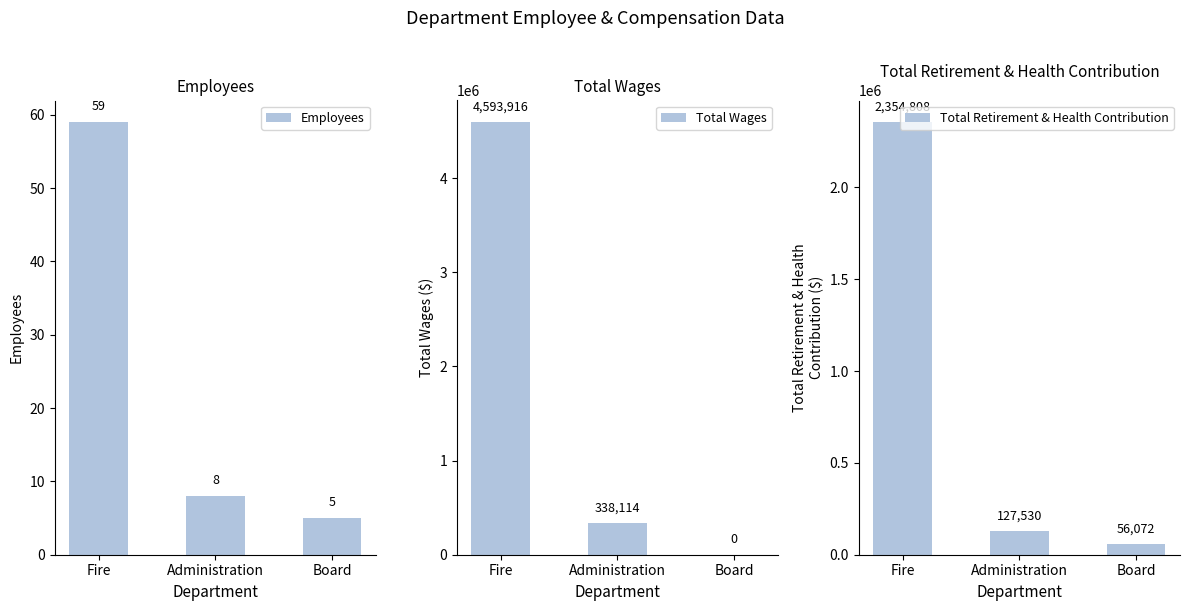

Reading right to left, list all the values displayed in this chart.

Employees: Board=5	Administration=8	Fire=59
Total Wages: Board=0	Administration=338114	Fire=4593916
Total Retirement & Health Contribution: Board=56072	Administration=127530	Fire=2354808